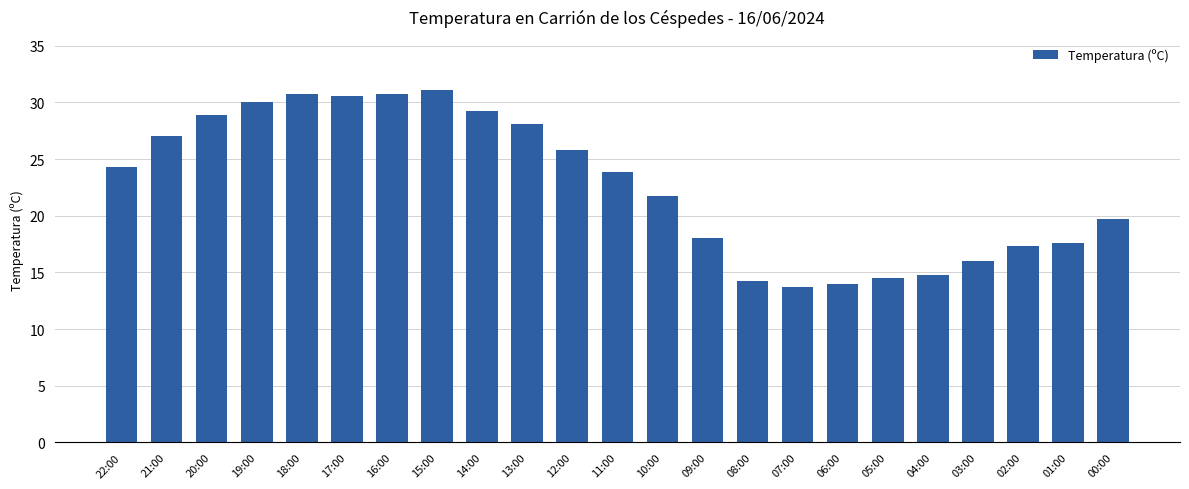

What is the sum of the values at 13:00 and 08:00?

42.3